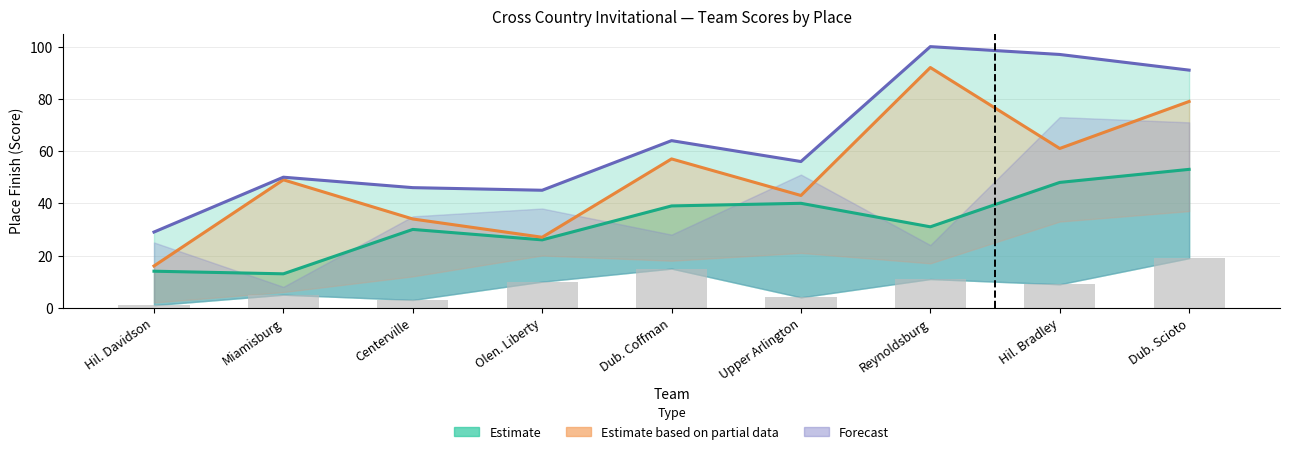

At which category is the sum across all series the highest?

Reynoldsburg